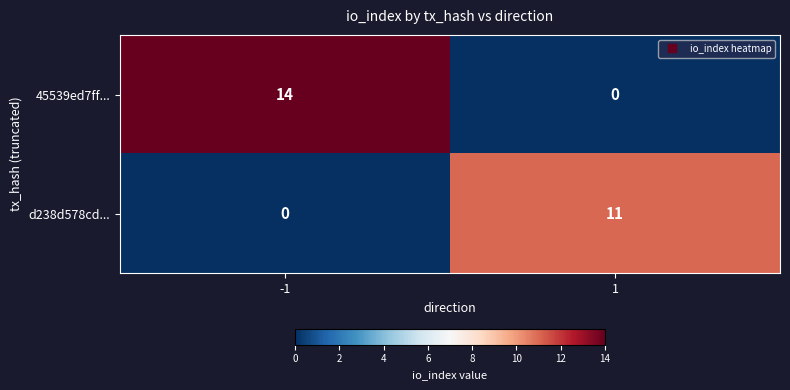

Reading left to right, what are all the values shown in this chart?

45539ed7ff...: 14	0
d238d578cd...: 0	11